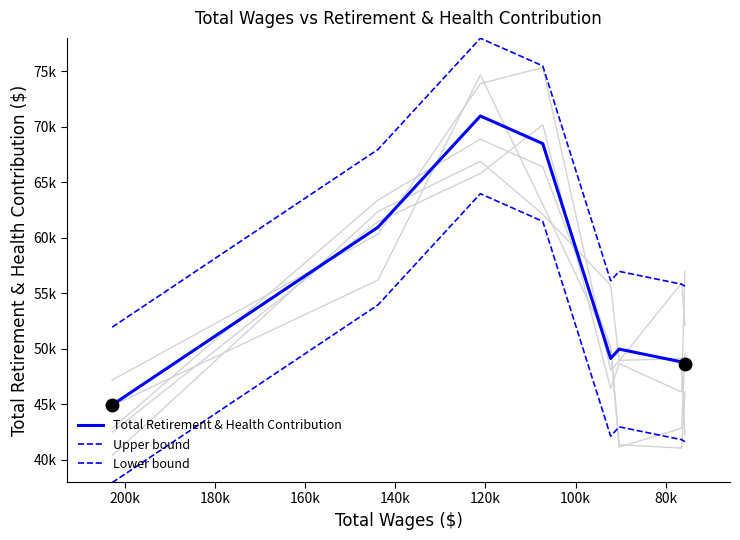

True or false: Total Retirement & Health Contribution and Upper bound cross at least once.

False